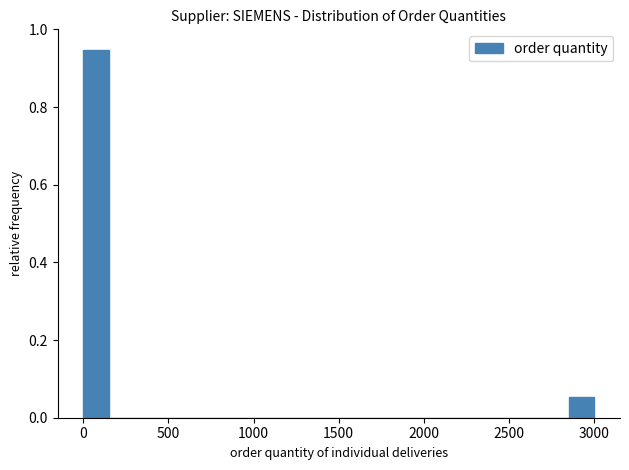

Read against the x-axis, roughly where is the centre of the tallest bar?

100